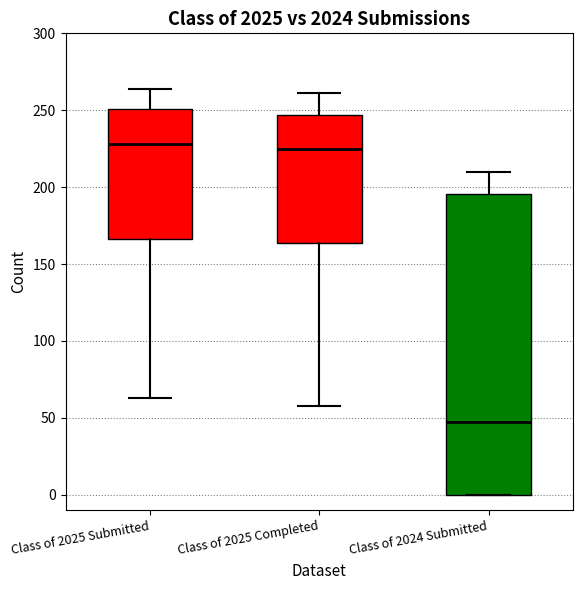

Reading left to right, read every box against the y-axis: the position of its median line, the range the box covers, and the ends of its whiskers. The values are not printed on the chart, so give them approximately, as read against the axis.

Class of 2025 Submitted: median 230, box 165 to 250, whiskers 65 to 265
Class of 2025 Completed: median 225, box 165 to 245, whiskers 60 to 260
Class of 2024 Submitted: median 45, box 0 to 195, whiskers 0 to 210